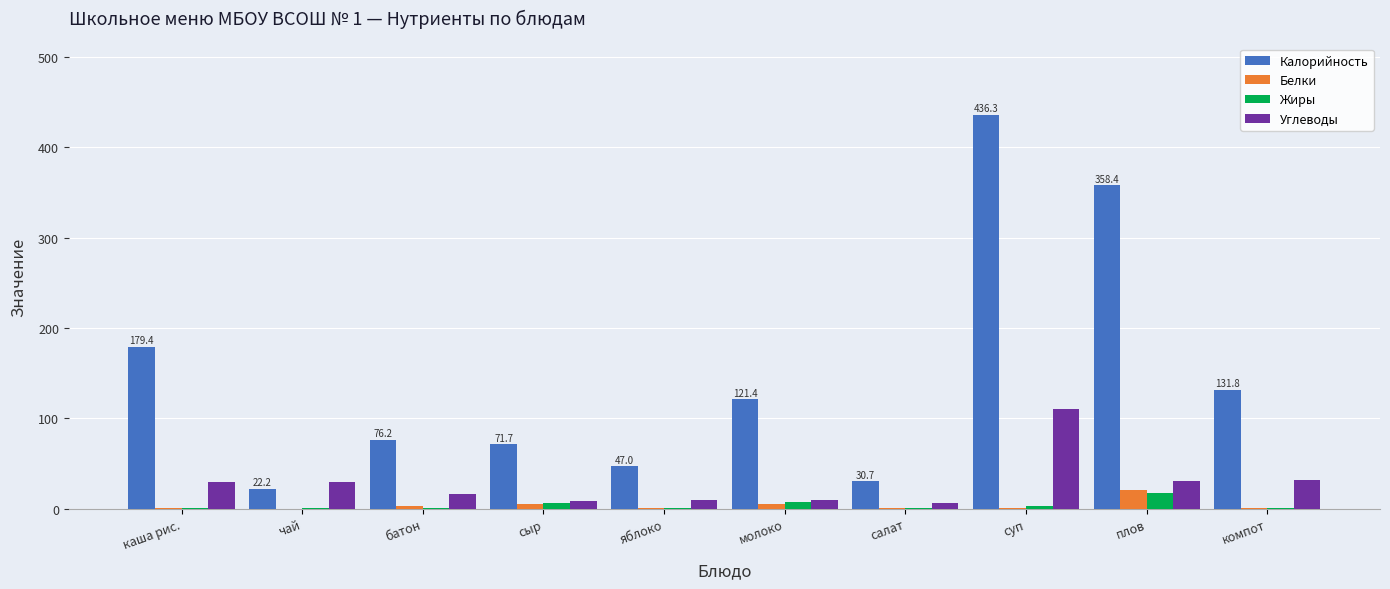

Where does the Углеводы series first go above 29?

каша рис.